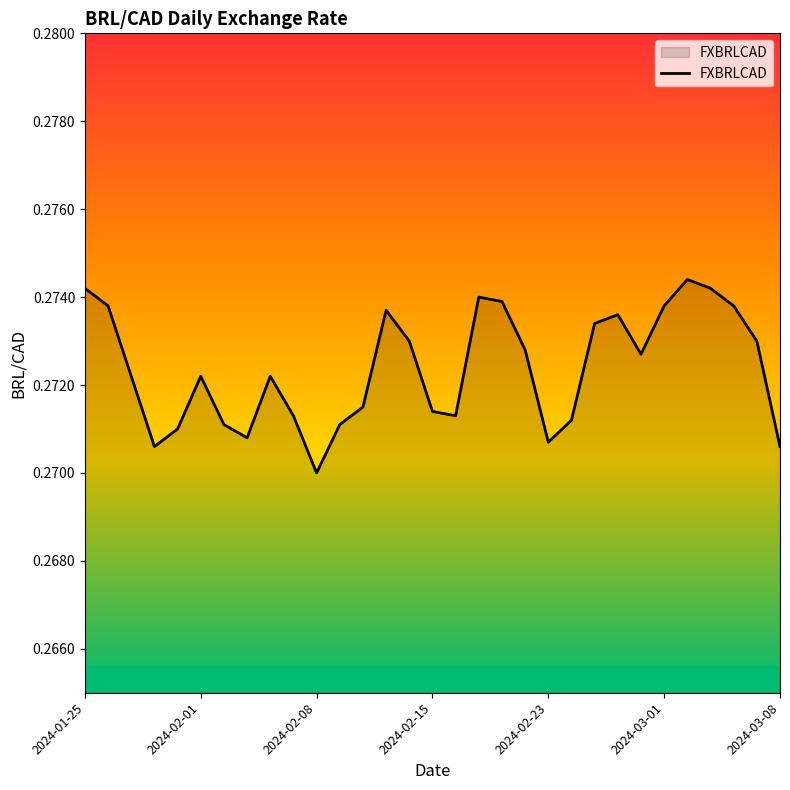

How many points are higher than both their immediate neighbors (excluding endpoints)?

6